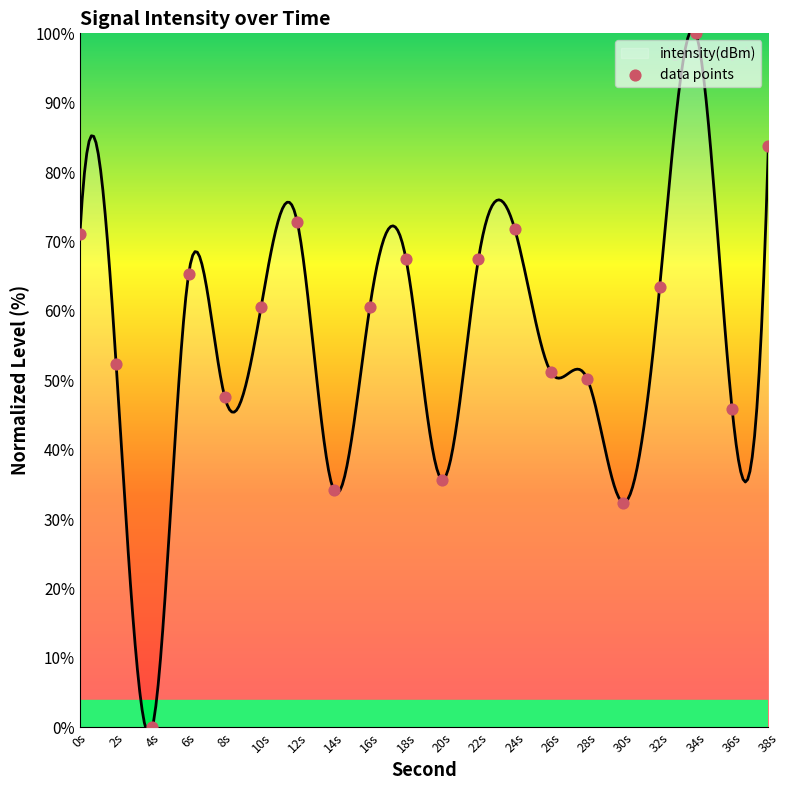

Which has a higher value, 32 or 24?

24